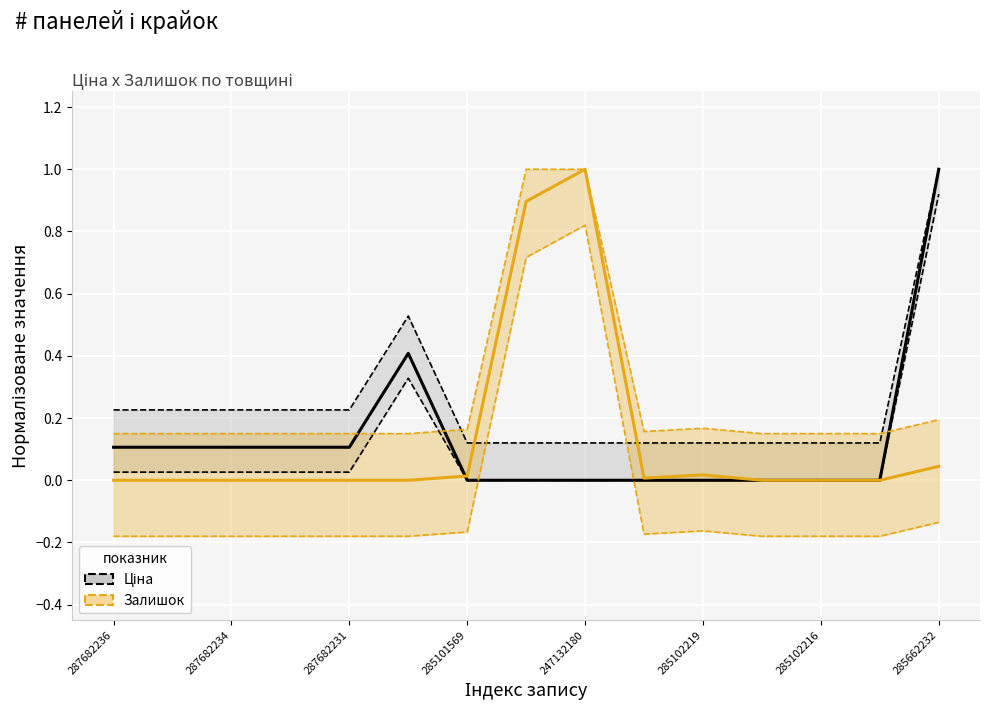

How many data points does each series have?

15